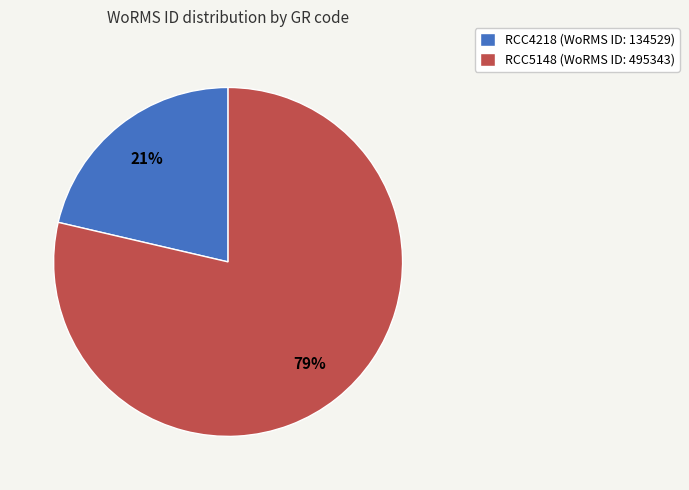

Which has a higher value, RCC4218 (WoRMS ID: 134529) or RCC5148 (WoRMS ID: 495343)?

RCC5148 (WoRMS ID: 495343)